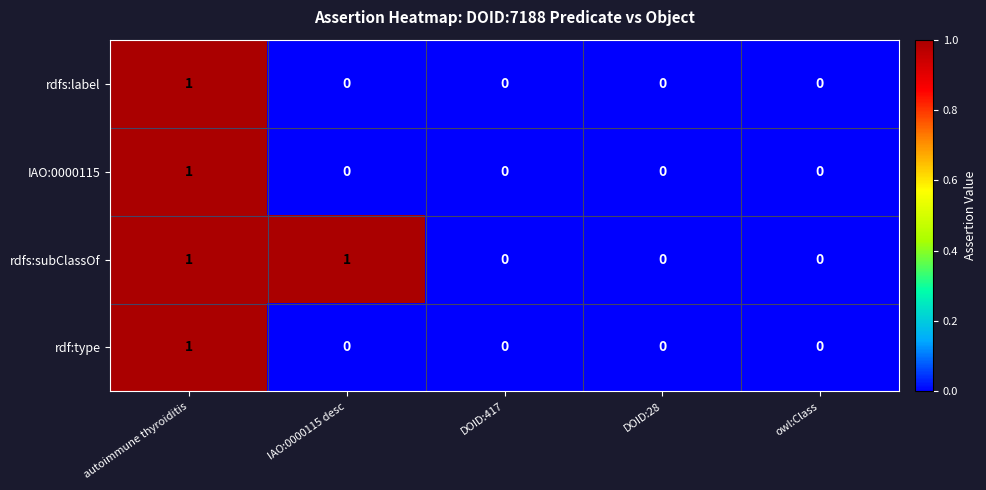

Which category has the highest value in the rdfs:label series?

autoimmune thyroiditis